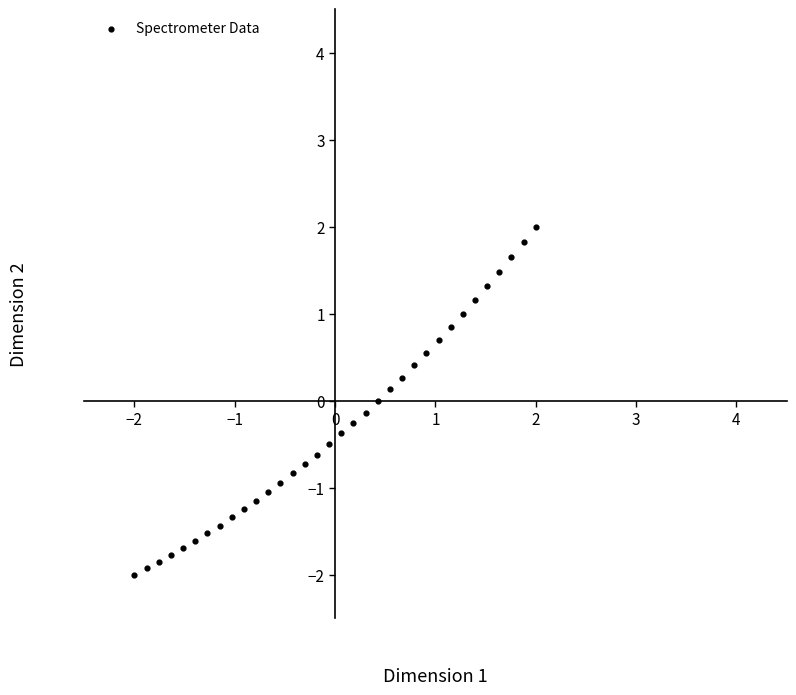

What is the range of Y values (max minus min)?

4.0